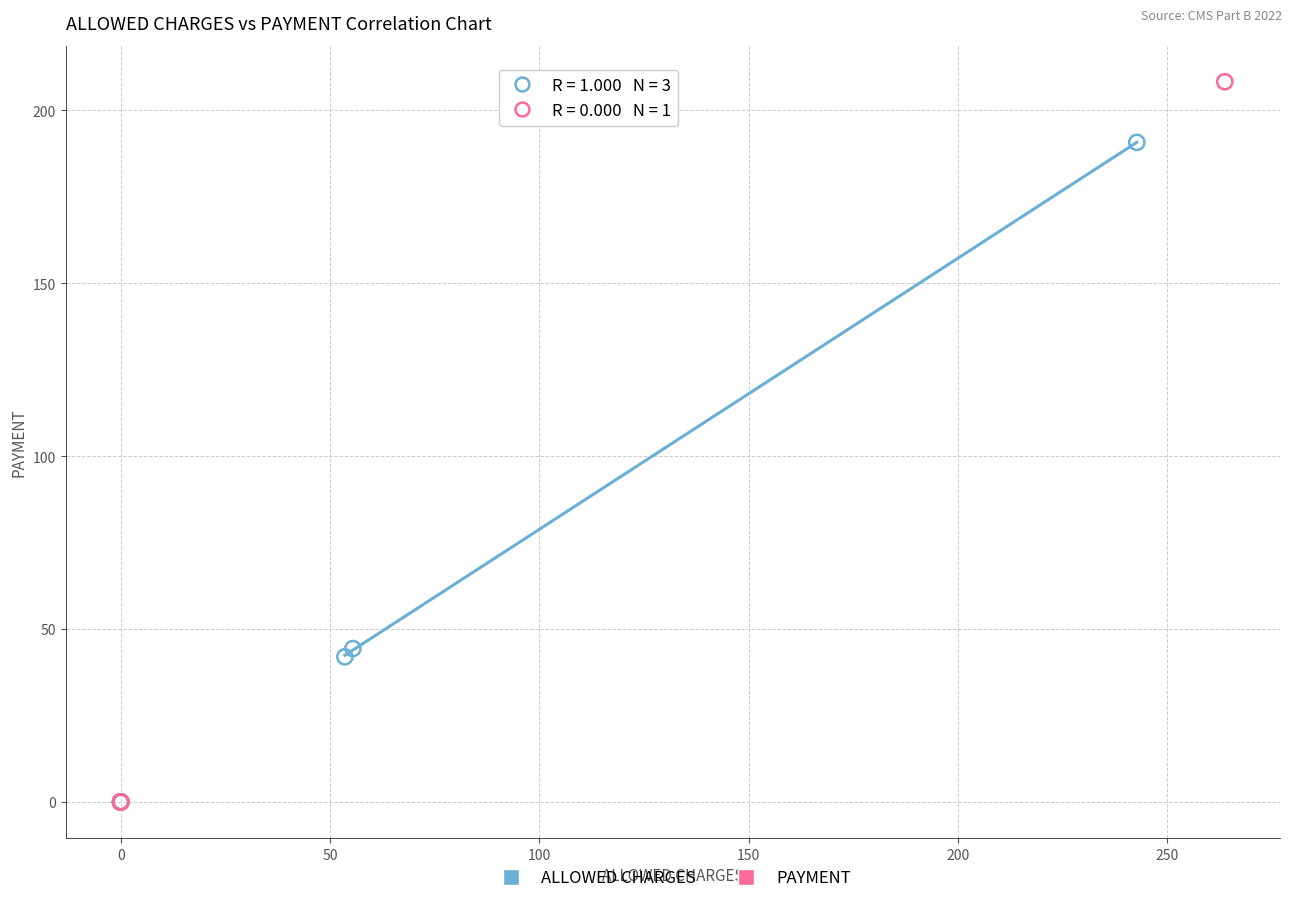

Which series reaches the maximum Y coordinate?

PAYMENT